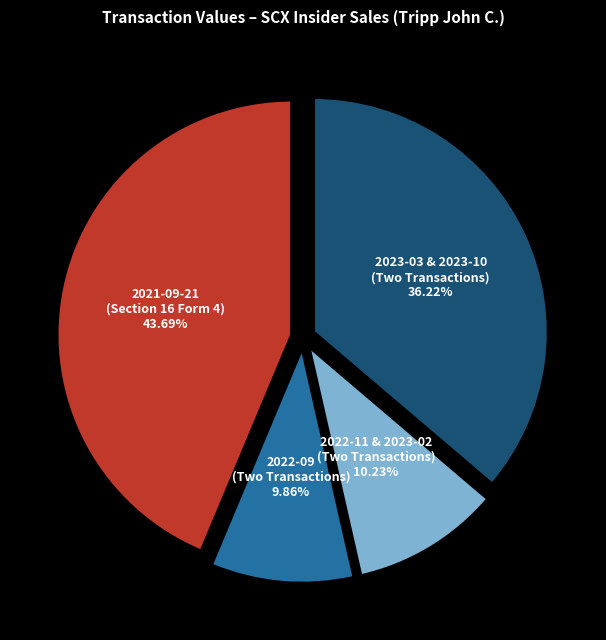

Is there any slice that represents more than half of the pie?

No